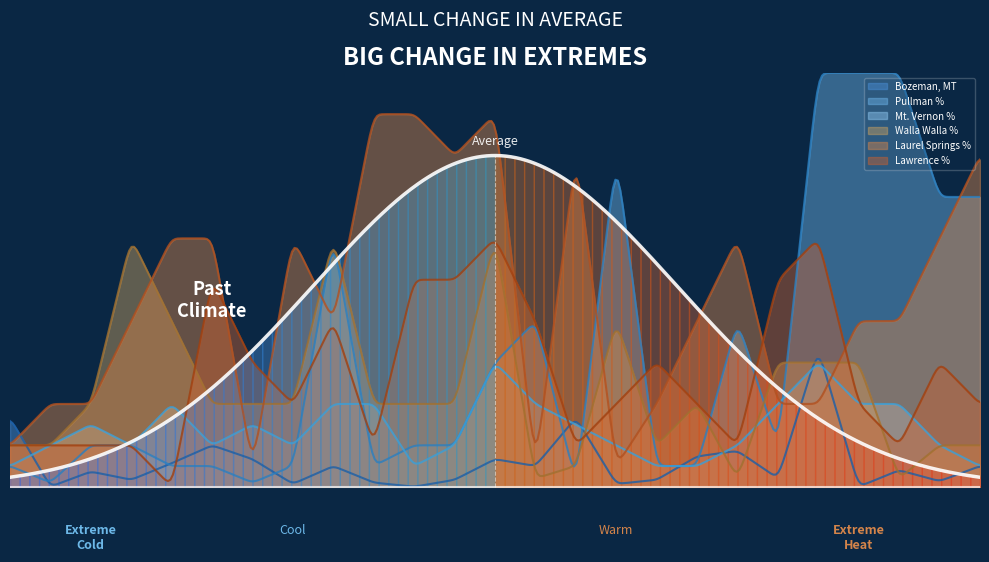

Reading right to left, what are all the values shown in this chart?

Bozeman, MT: 5.0	1.3	4.0	0.0	33.3	2.0	8.7	7.3	1.7	0.7	16.7	5.0	6.7	1.7	0.0	1.0	5.0	0.7	6.7	10.0	5.7	1.7	3.7	0.0	16.7
Pullman %: 70.0	70.0	100.0	100.0	100.0	10.0	40.0	5.0	5.0	80.0	1.0	40.0	30.0	10.0	10.0	5.0	60.0	5.0	1.0	5.0	5.0	10.0	10.0	1.0	5.0
Mt. Vernon %: 5.0	10.0	20.0	20.0	30.0	20.0	10.0	5.0	5.0	10.0	15.0	20.0	30.0	10.0	5.0	20.0	20.0	10.0	15.0	10.0	20.0	10.0	15.0	10.0	5.0
Walla Walla %: 10.0	10.0	2.0	30.0	30.0	30.0	2.0	20.0	10.0	40.0	5.0	2.0	60.0	20.0	20.0	20.0	60.0	20.0	20.0	20.0	40.0	60.0	20.0	10.0	10.0
Laurel Springs %: 80.0	60.0	40.0	40.0	20.0	20.0	60.0	40.0	20.0	5.0	80.0	5.0	90.0	80.0	90.0	90.0	40.0	60.0	5.0	60.0	60.0	40.0	20.0	20.0	10.0
Lawrence %: 20.0	30.0	10.0	20.0	60.0	50.0	10.0	20.0	30.0	20.0	10.0	40.0	60.0	50.0	50.0	10.0	40.0	20.0	30.0	50.0	0.0	10.0	10.0	10.0	10.0